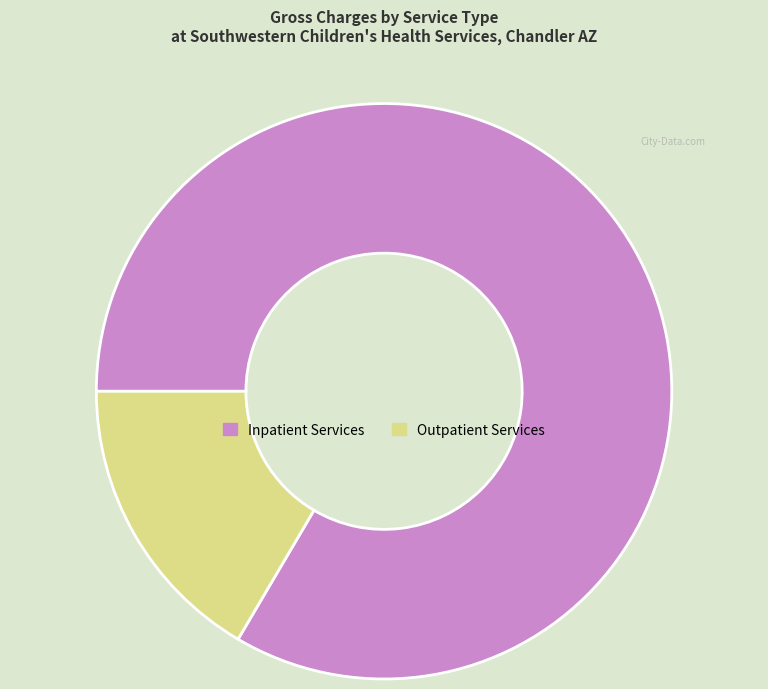

Is there a majority slice in this chart?

Yes